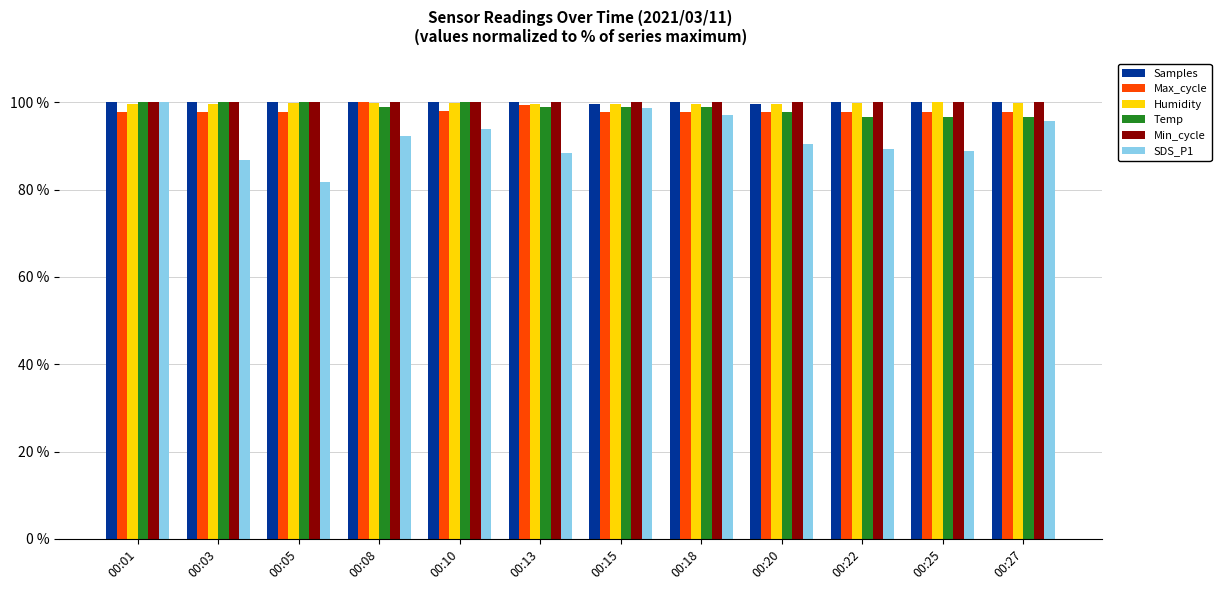

What value does the Max_cycle series have at 00:22?

97.8